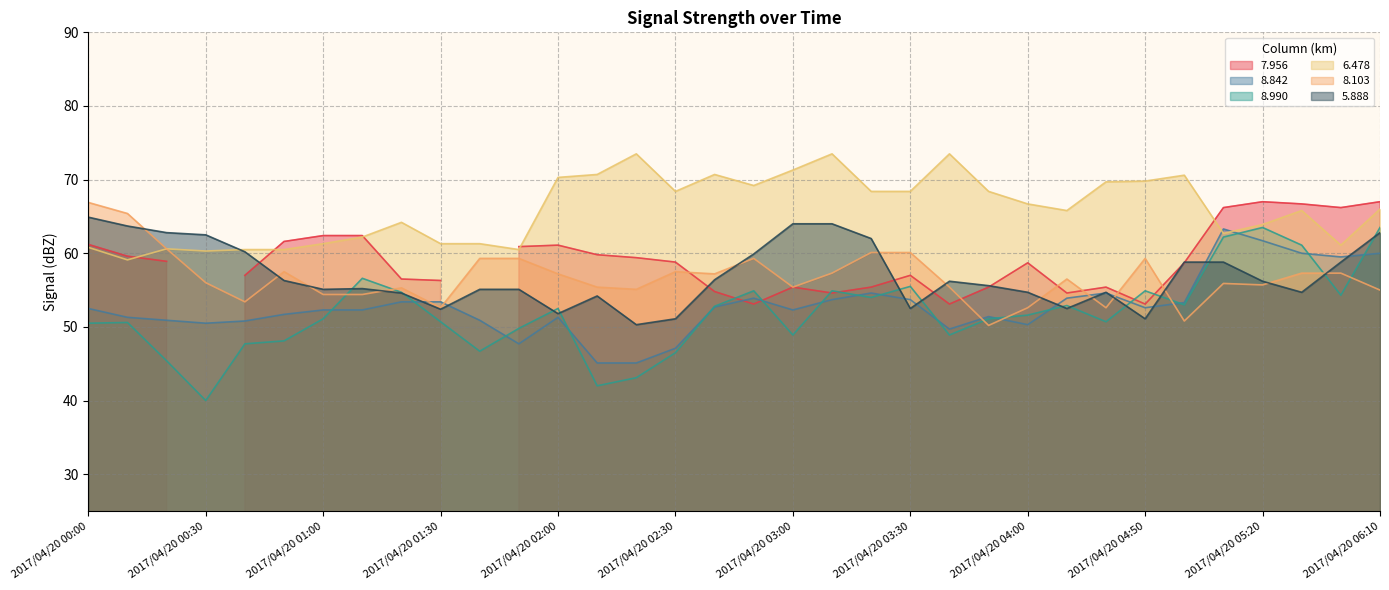

At which label does 8.103 reach its peak?

2017/04/20 00:00